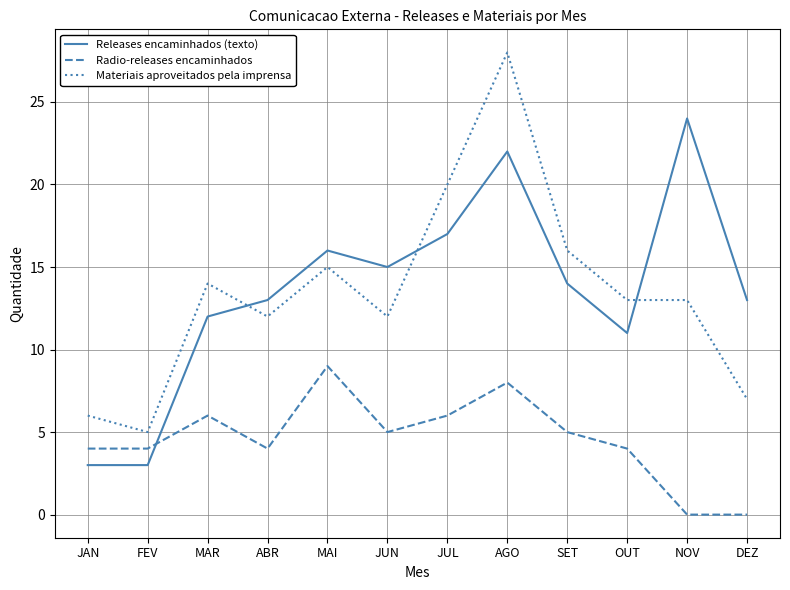

How many categories are shown in the chart?

12